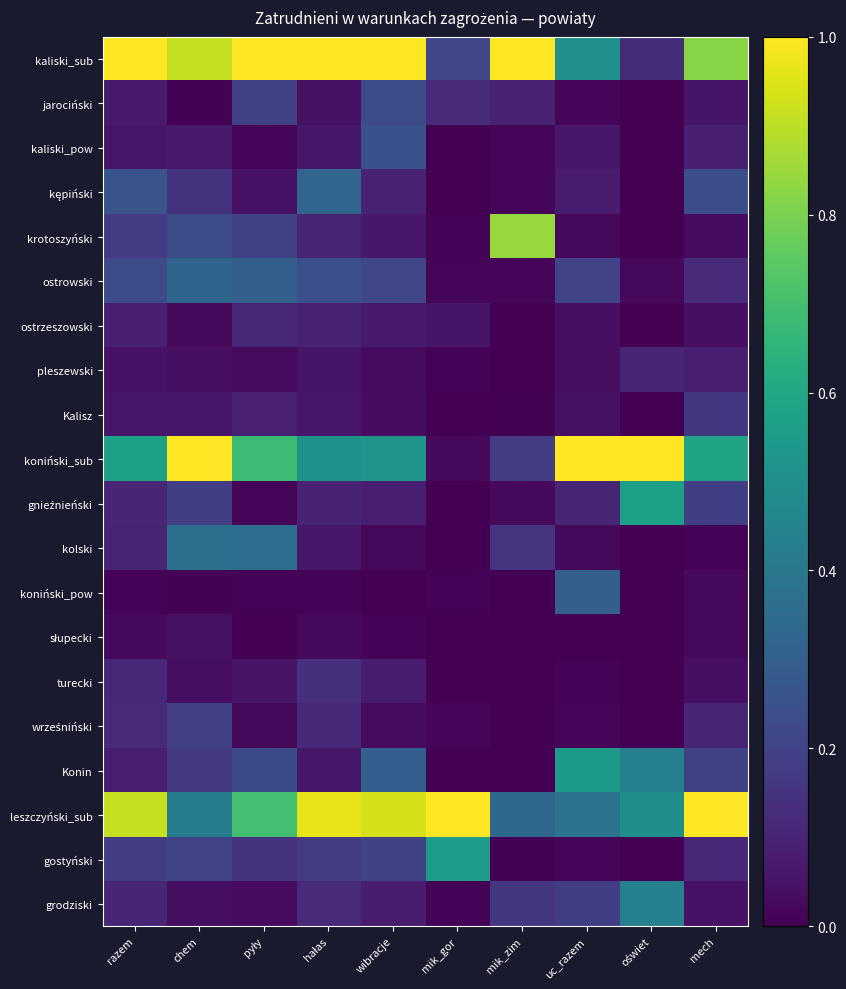

At which category is the sum across all series the highest?

chem